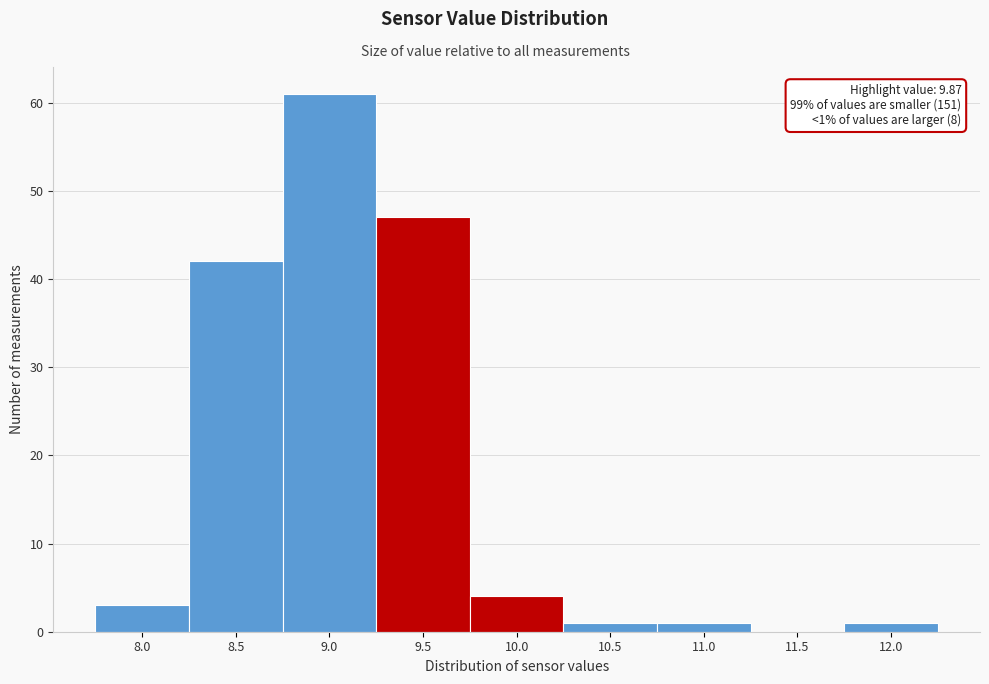

Reading right to left, transcribe all the data shown in this chart.

12.0=1	11.5=0	11.0=1	10.5=1	10.0=4	9.5=47	9.0=61	8.5=42	8.0=3